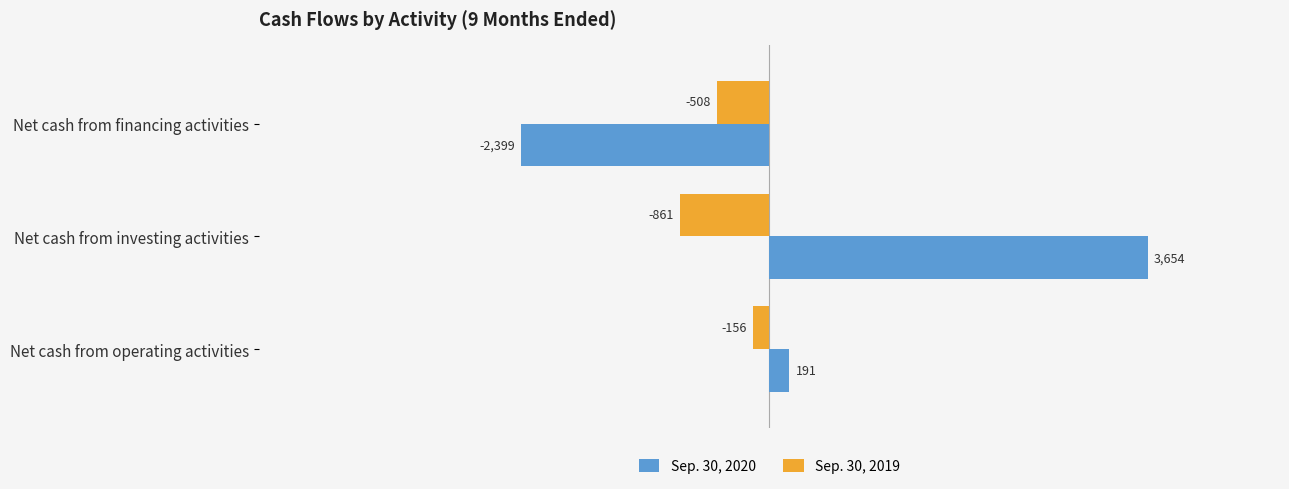

At Net cash from operating activities, list the series in order from smallest to largest.

Sep. 30, 2019, Sep. 30, 2020